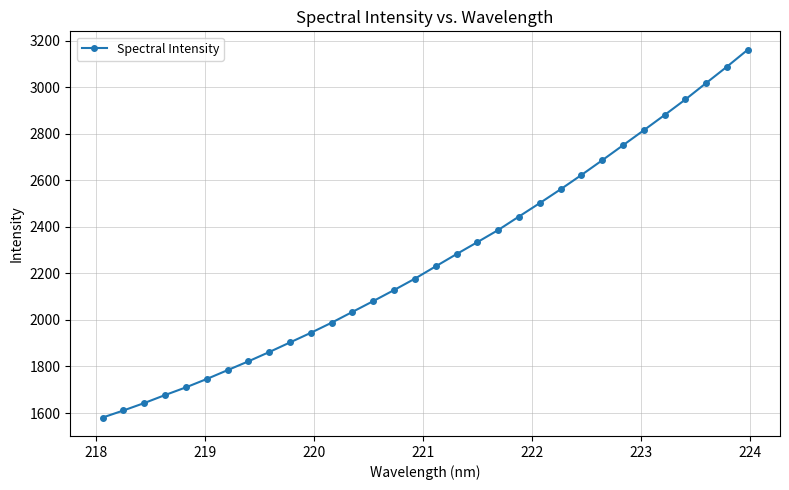

What is the difference between the maximum and minimum values?

1581.3